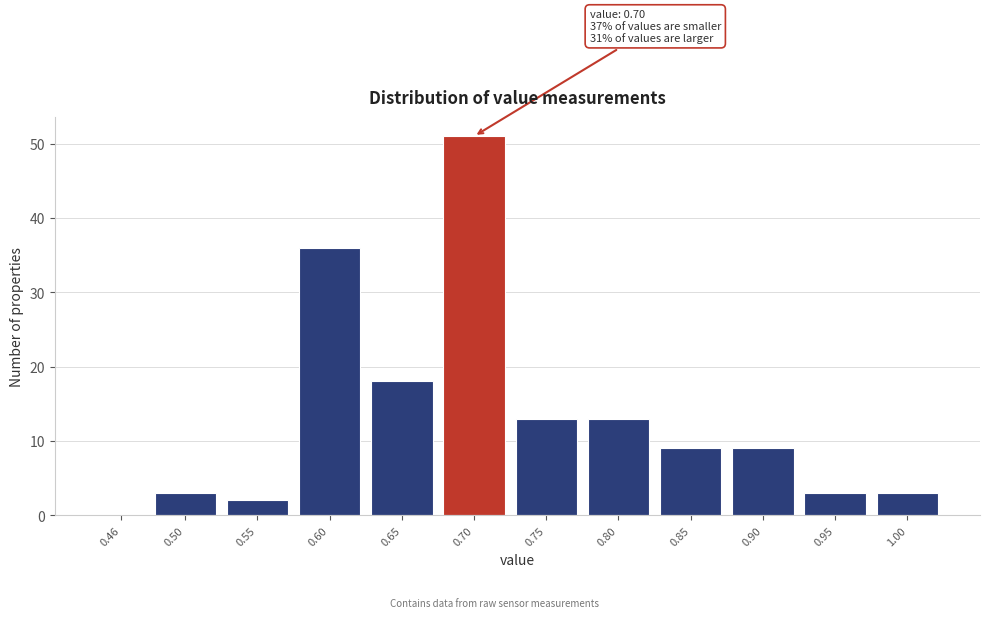

Reading left to right, transcribe all the data shown in this chart.

0.46=0	0.50=3	0.55=2	0.60=36	0.65=18	0.70=51	0.75=13	0.80=13	0.85=9	0.90=9	0.95=3	1.00=3